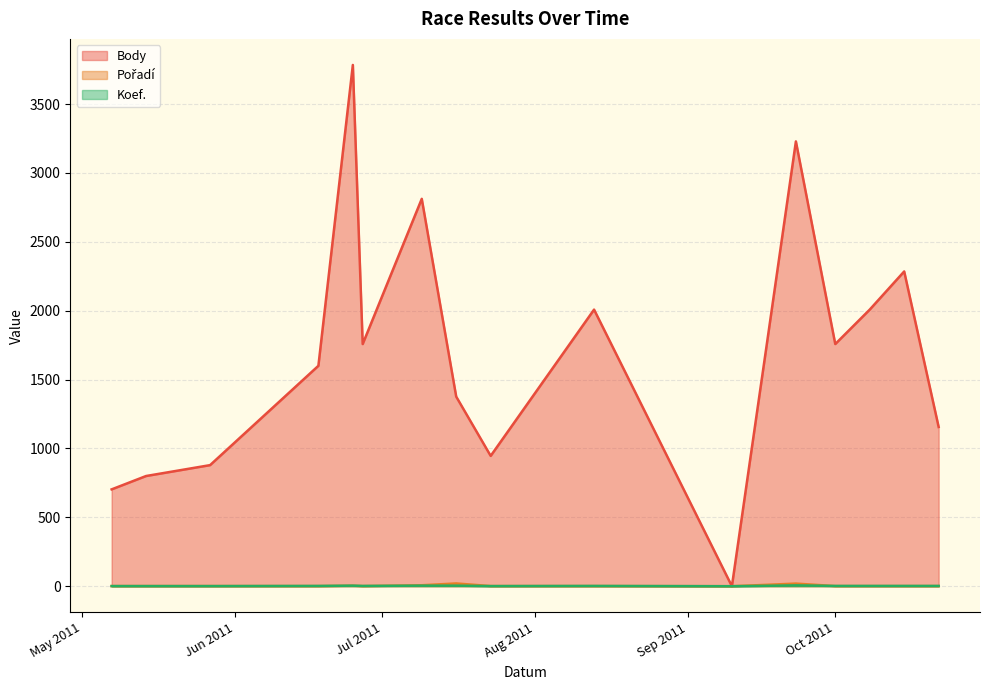

What is the maximum value for Koef.?

6